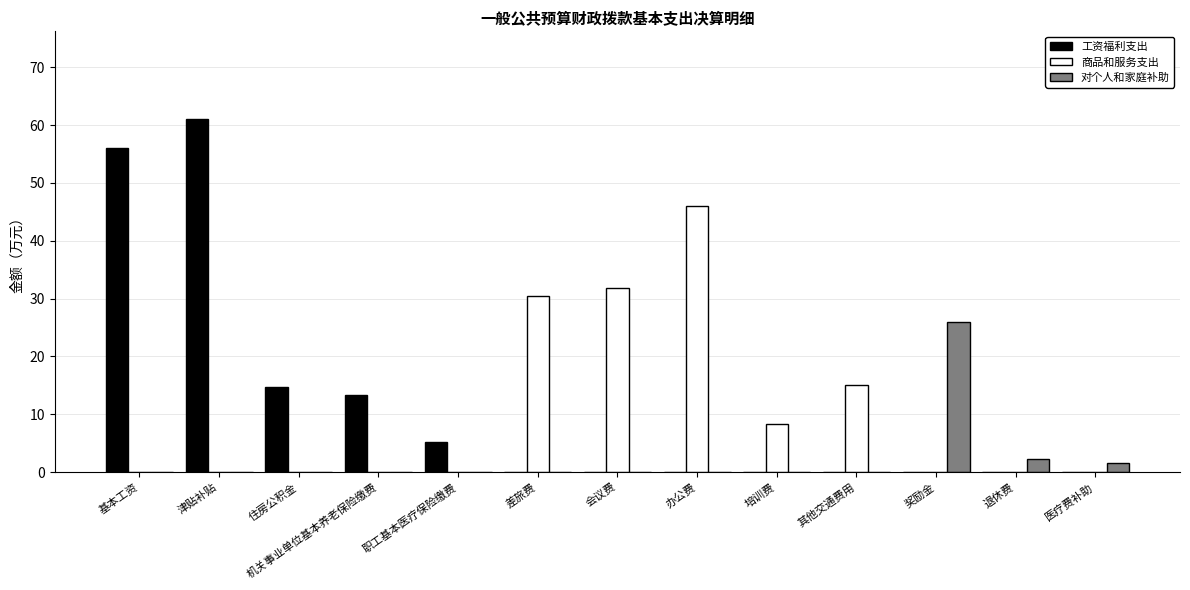

How many data points does each series have?

13